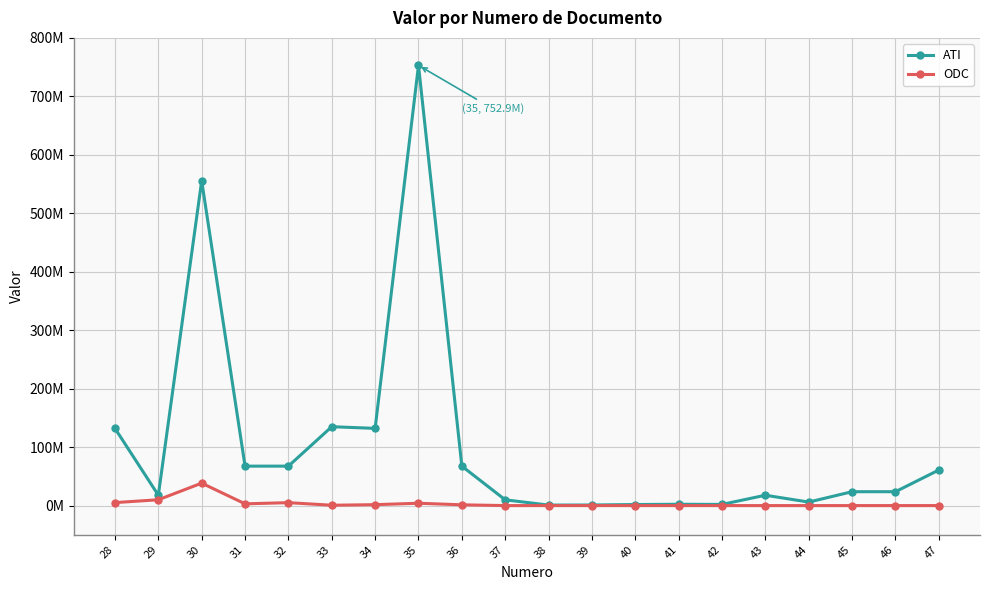

Does the chart have visible grid lines?

Yes